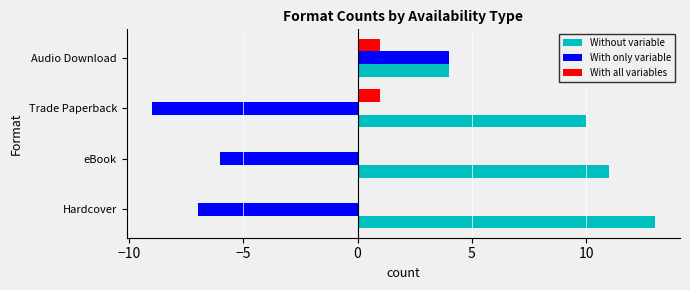

What are all the series names shown in the legend?

Without variable, With only variable, With all variables